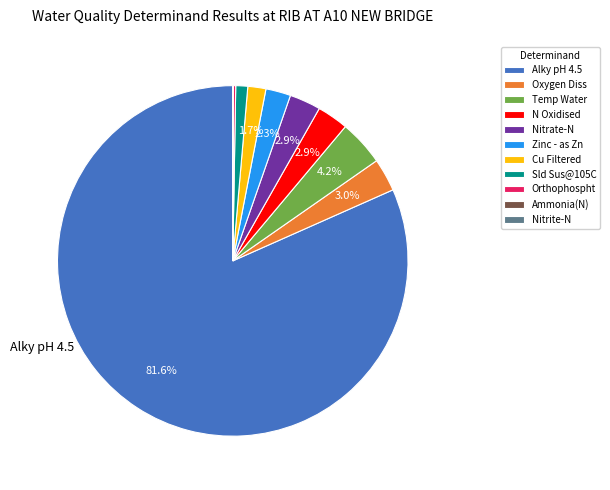

Which category has the biggest portion of the pie?

Alky pH 4.5